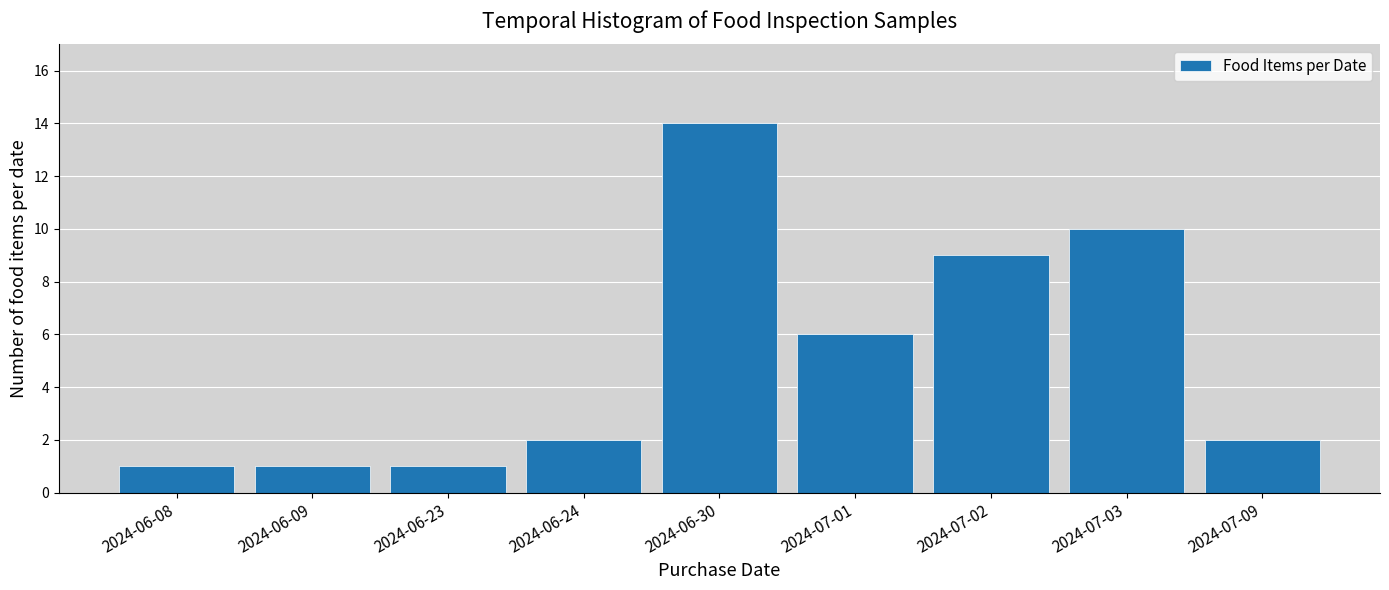

Reading right to left, list all the values displayed in this chart.

2024-07-09=2	2024-07-03=10	2024-07-02=9	2024-07-01=6	2024-06-30=14	2024-06-24=2	2024-06-23=1	2024-06-09=1	2024-06-08=1